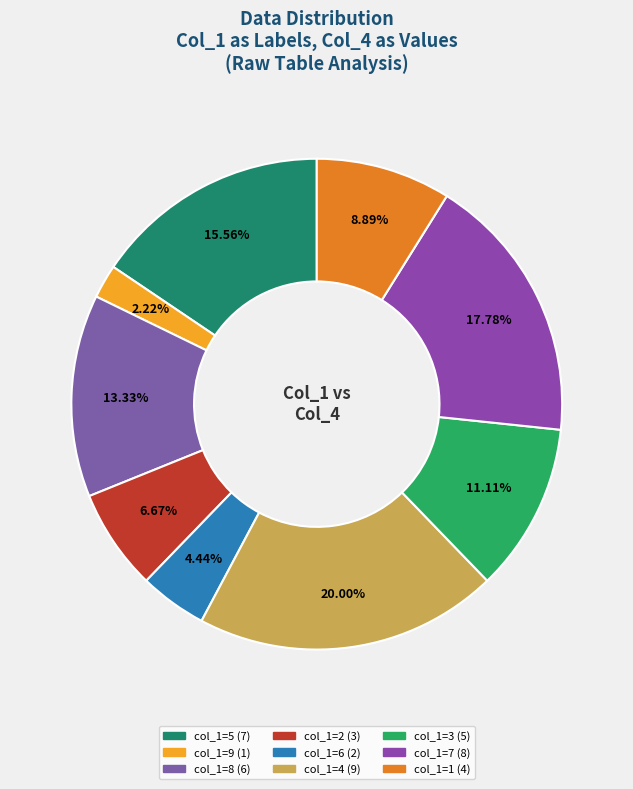

Count the number of slices in the pie.

9